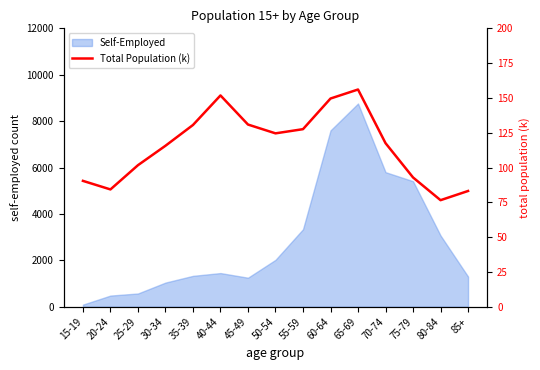

At which label is the value closest to 116?

30-34